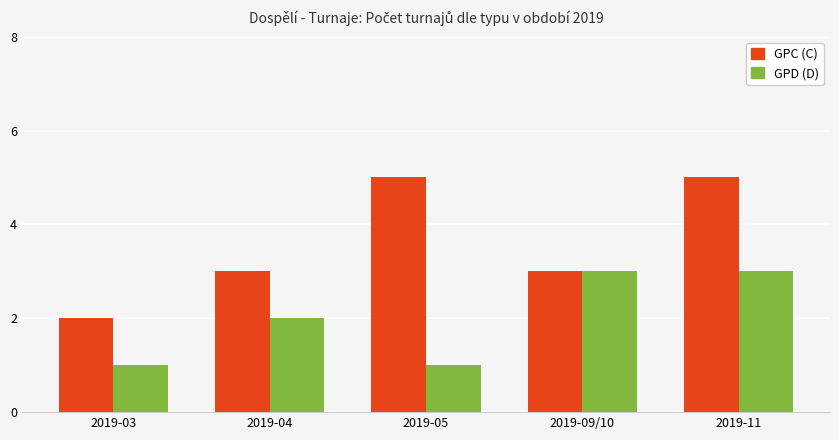

Rank the series by their average value, from lowest to highest.

GPD (D), GPC (C)